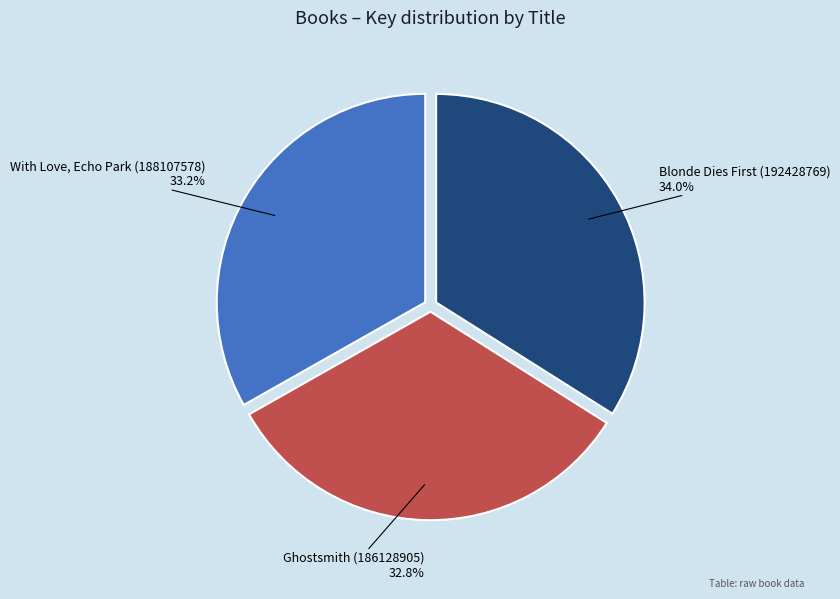

To the nearest percent, what portion does With Love, Echo Park (188107578) represent?

33%